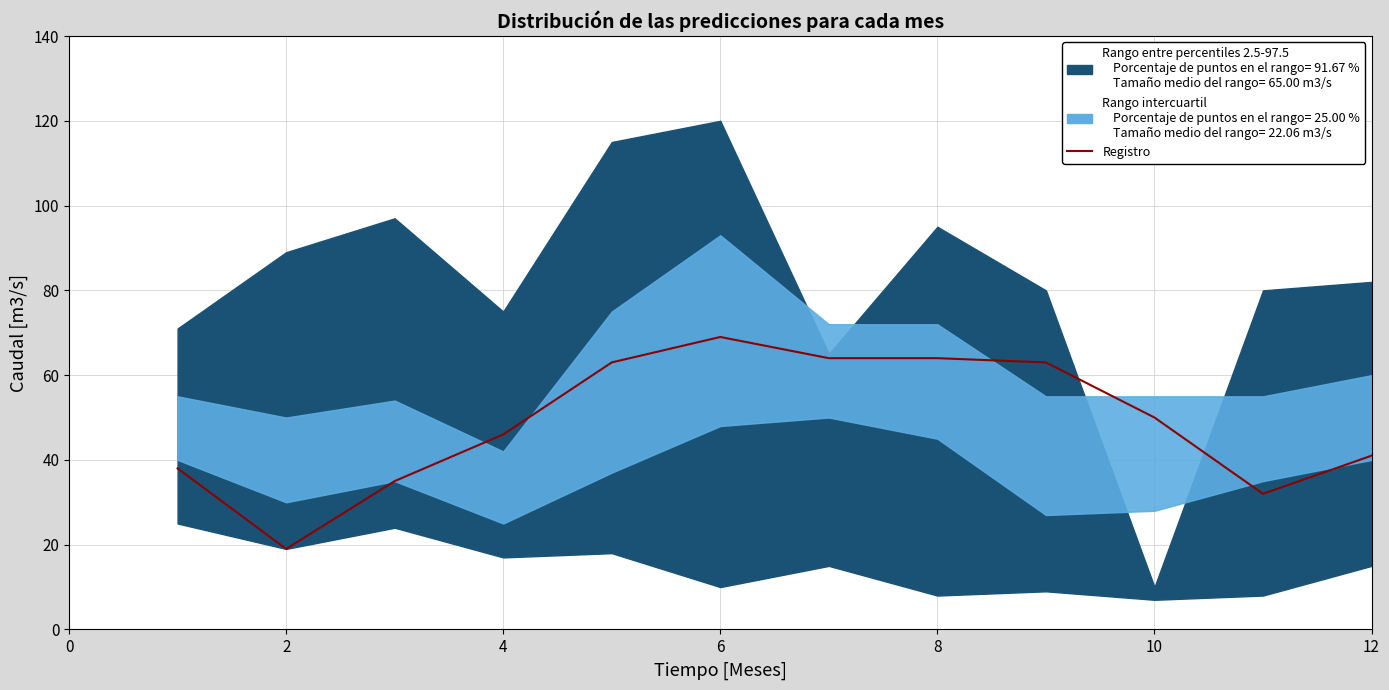

What is the difference between the maximum and minimum values?

50